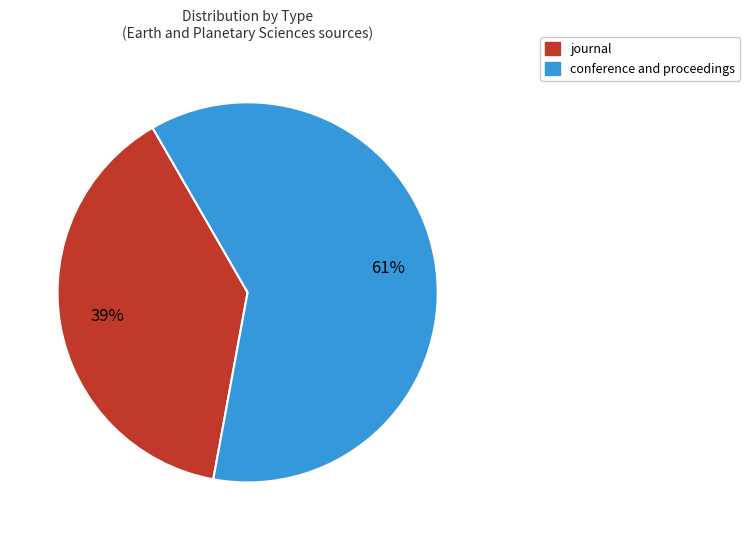

Which slice is the largest?

conference and proceedings